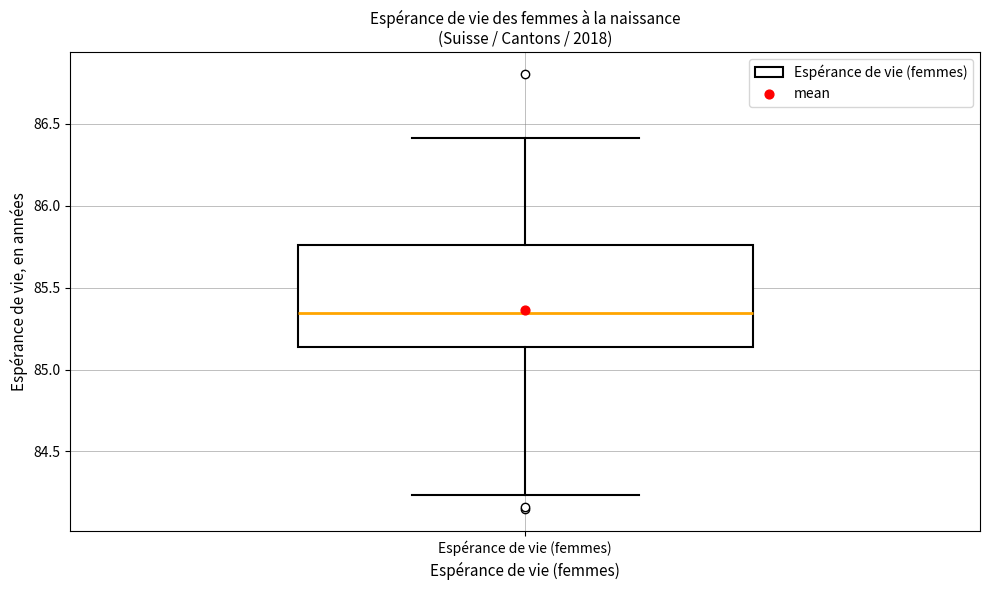

Where does the lower whisker of the box for Espérance de vie (femmes) end on the y-axis? The values are not printed on the chart, so give them approximately, as read against the axis.

84.25